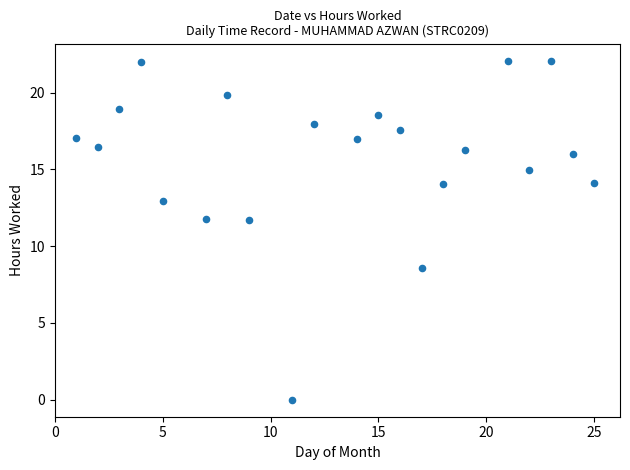

What is the range of X values (max minus min)?

24.0